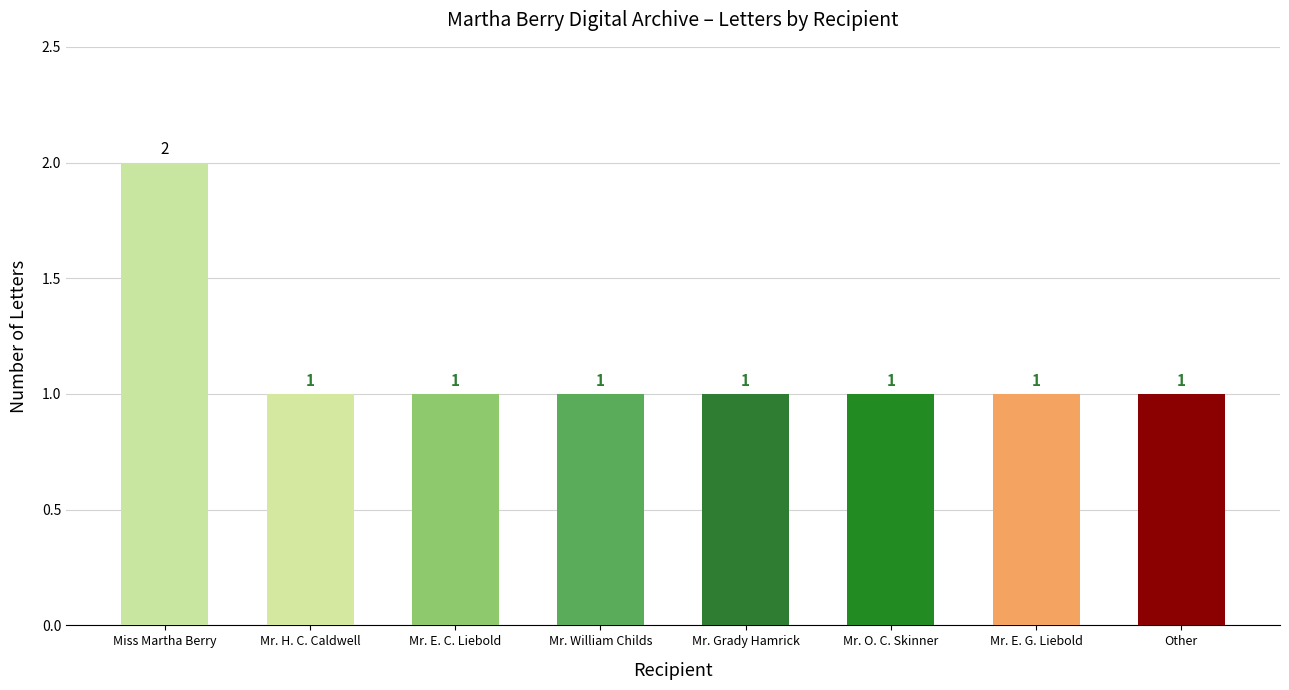

The value at Mr. E. G. Liebold is 1. True or false?

True